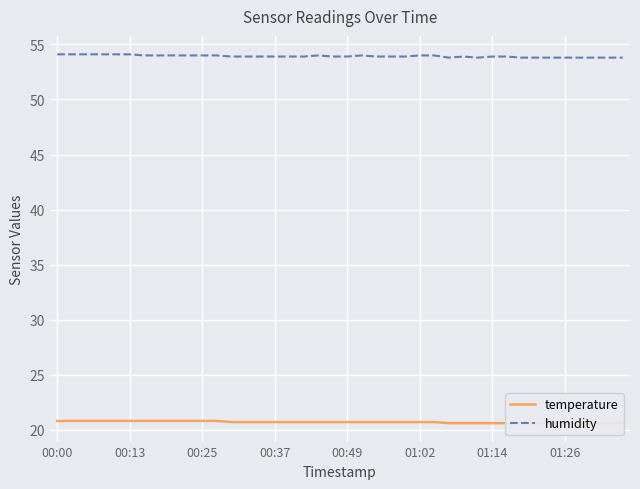

True or false: temperature and humidity cross at least once.

False